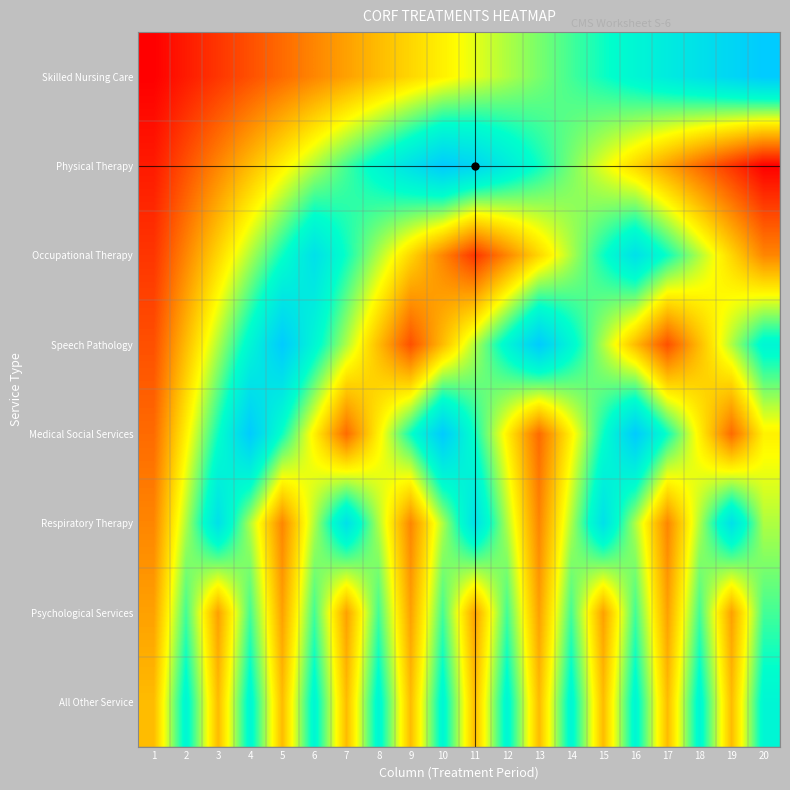

Between 8 and 17, which is larger?

17